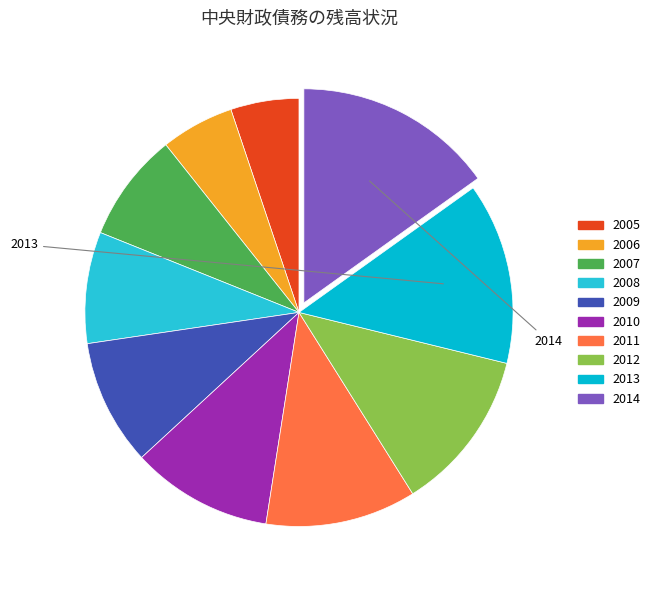

How many slices are in this pie chart?

10